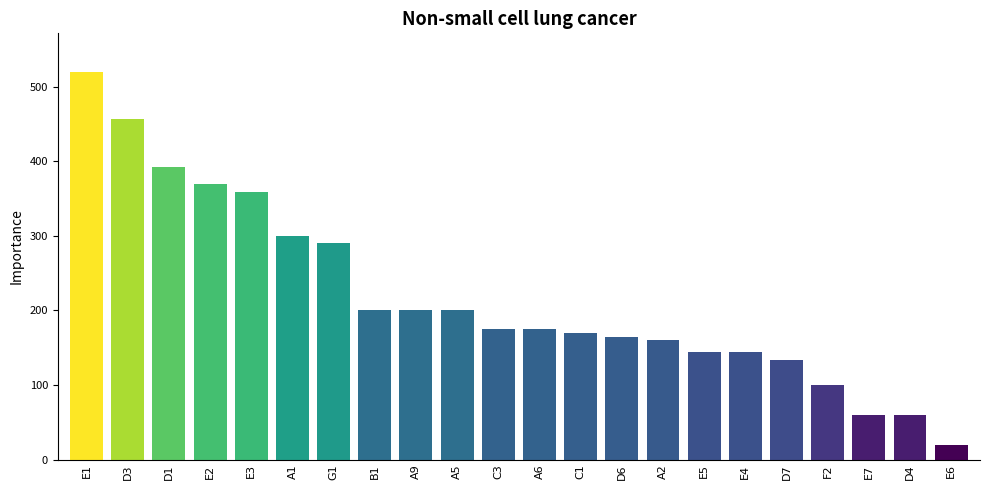

Read the value at D3.

457.0